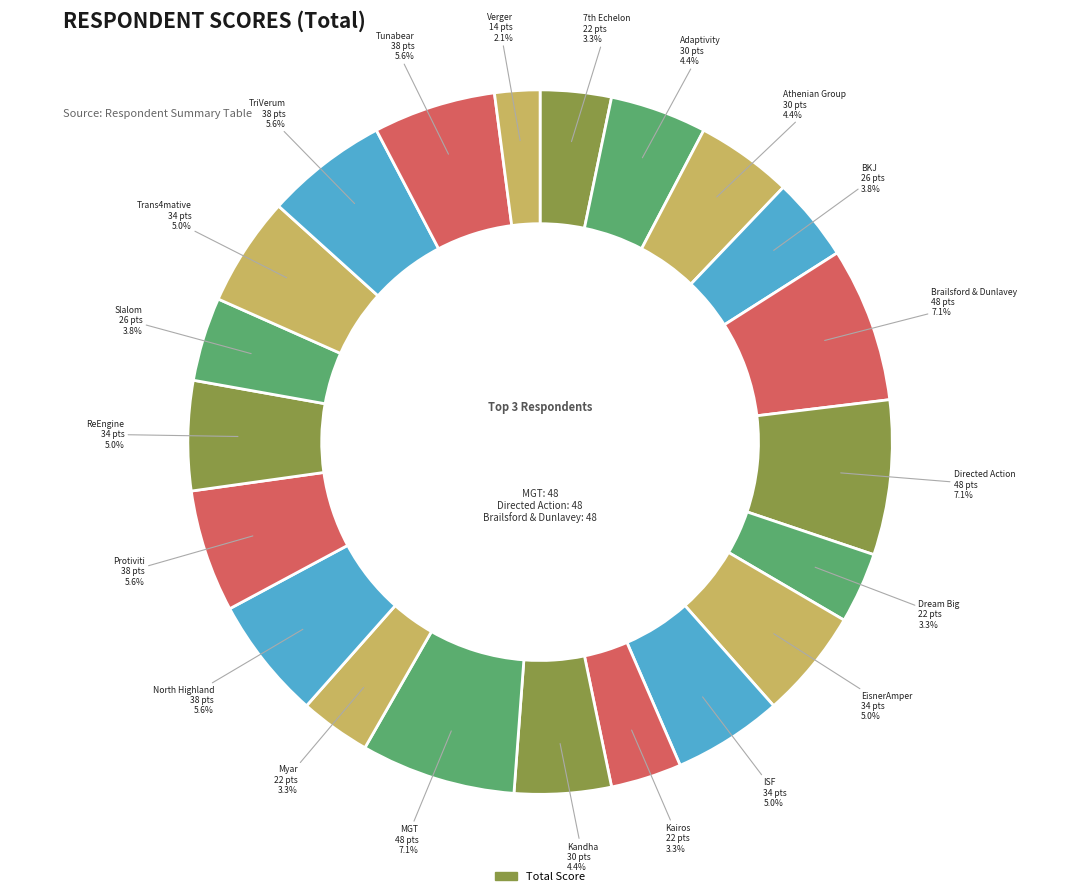

Is there any slice that represents more than half of the pie?

No